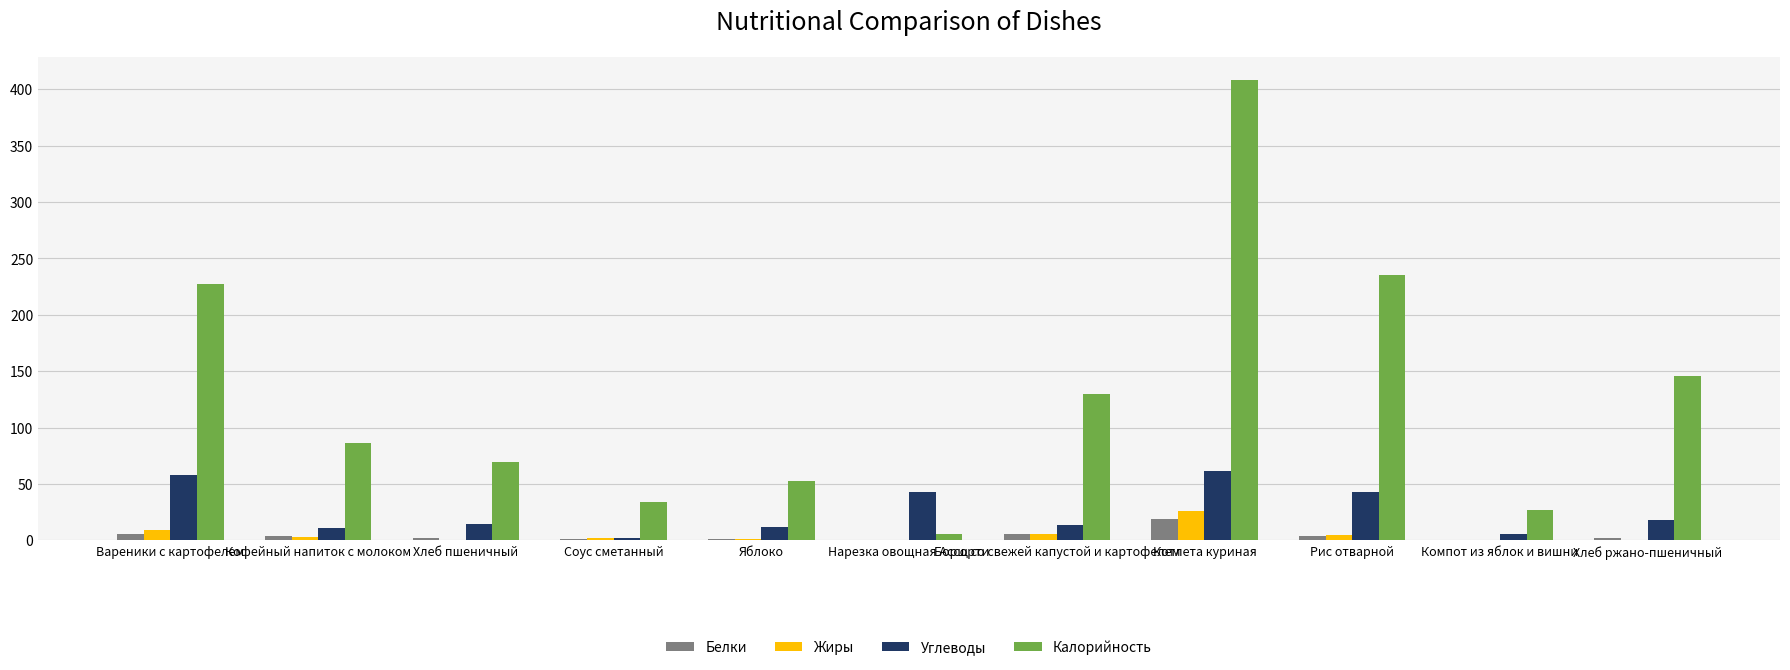

The value of Калорийность at Котлета куриная is 160. True or false?

False